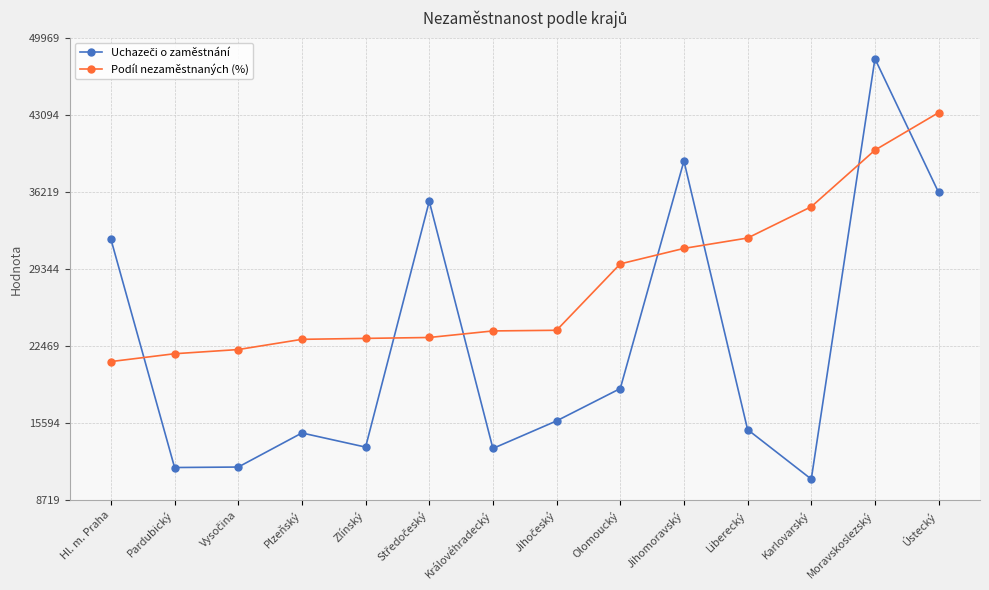

How many values in the Podíl nezaměstnaných (%) series are below 23871?

7